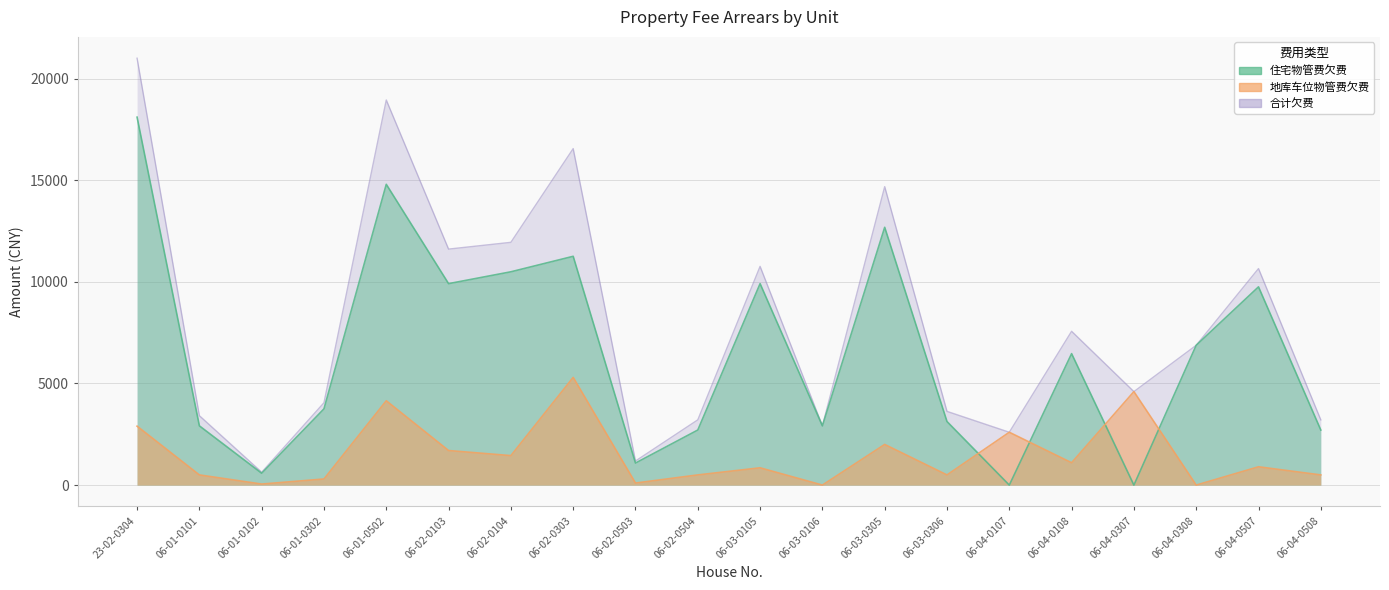

Which category has the highest value across all series?

23-02-0304